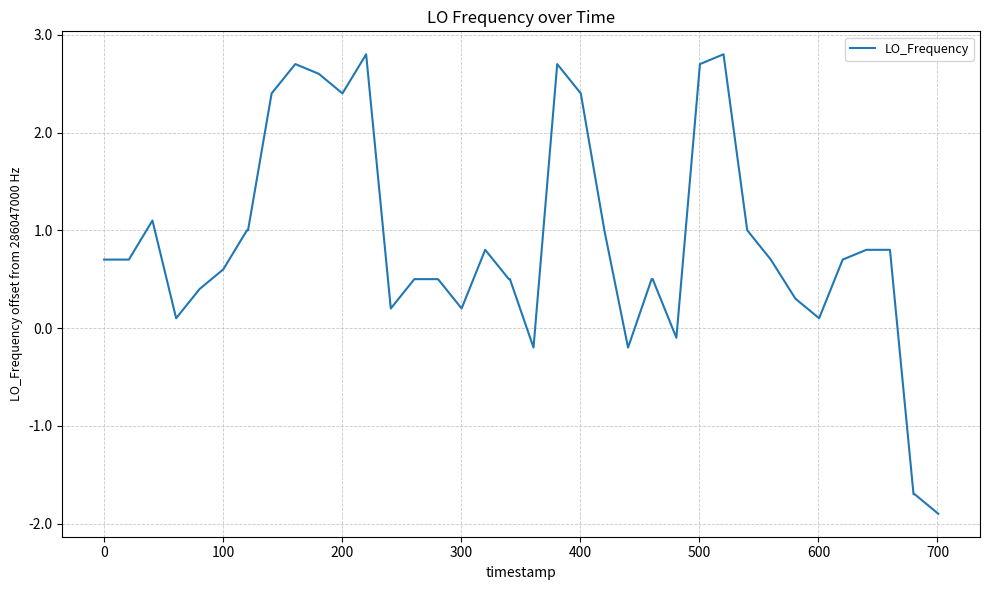

What is the maximum value shown in the chart?

2.8